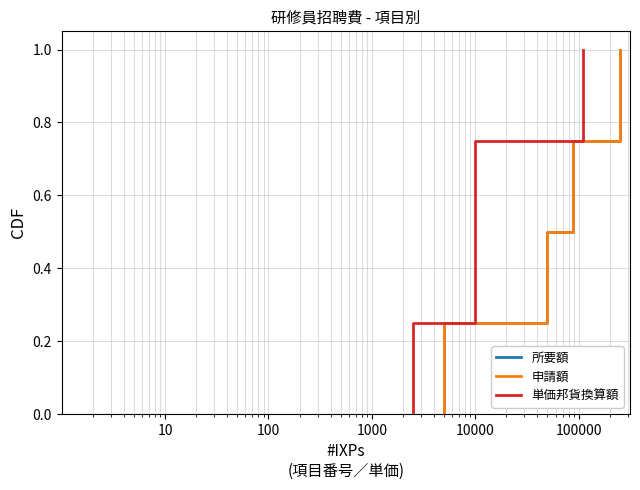

What is the highest value of the 単価邦貨換算額 series?

1.0